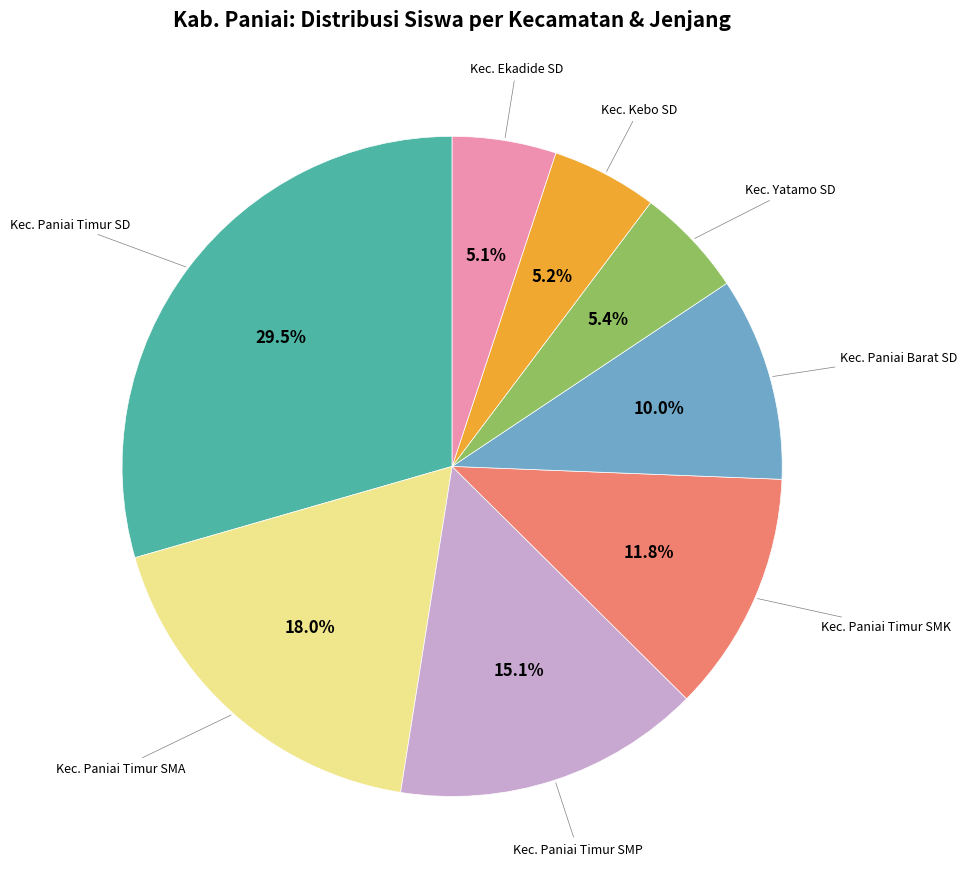

Is there any slice that represents more than half of the pie?

No